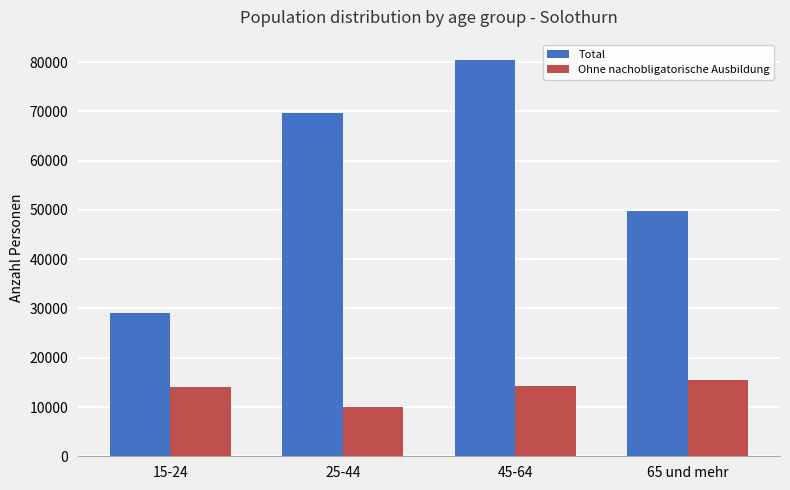

Which series has the largest total across all categories?

Total